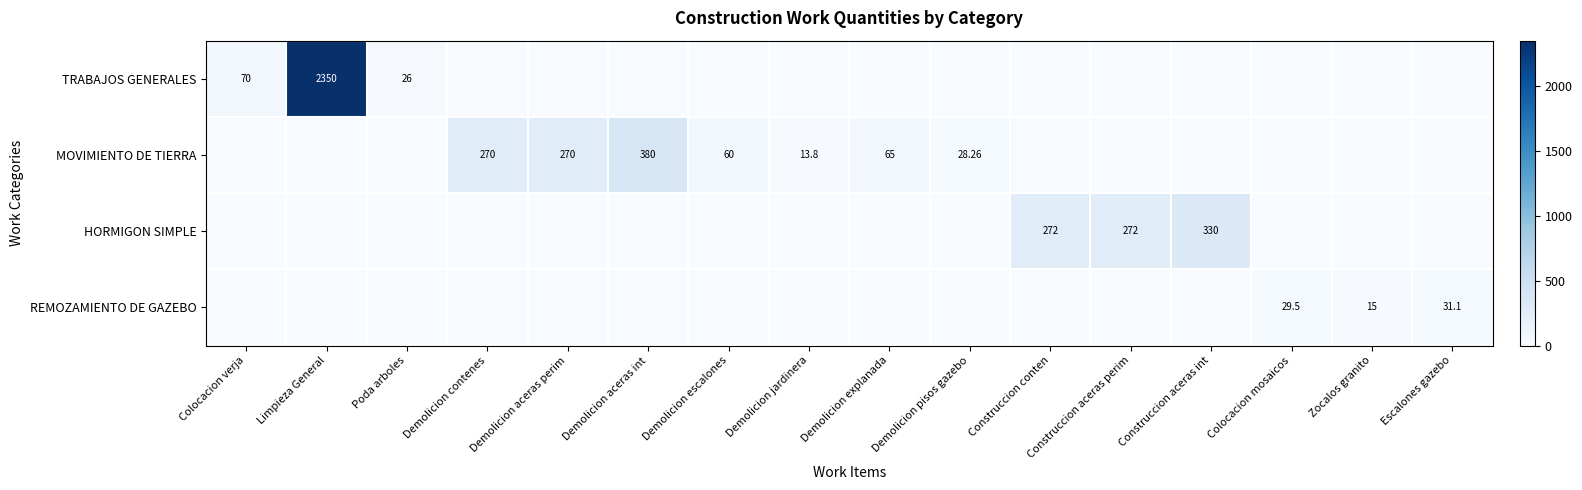

Which category has the highest value across all series?

Limpieza General